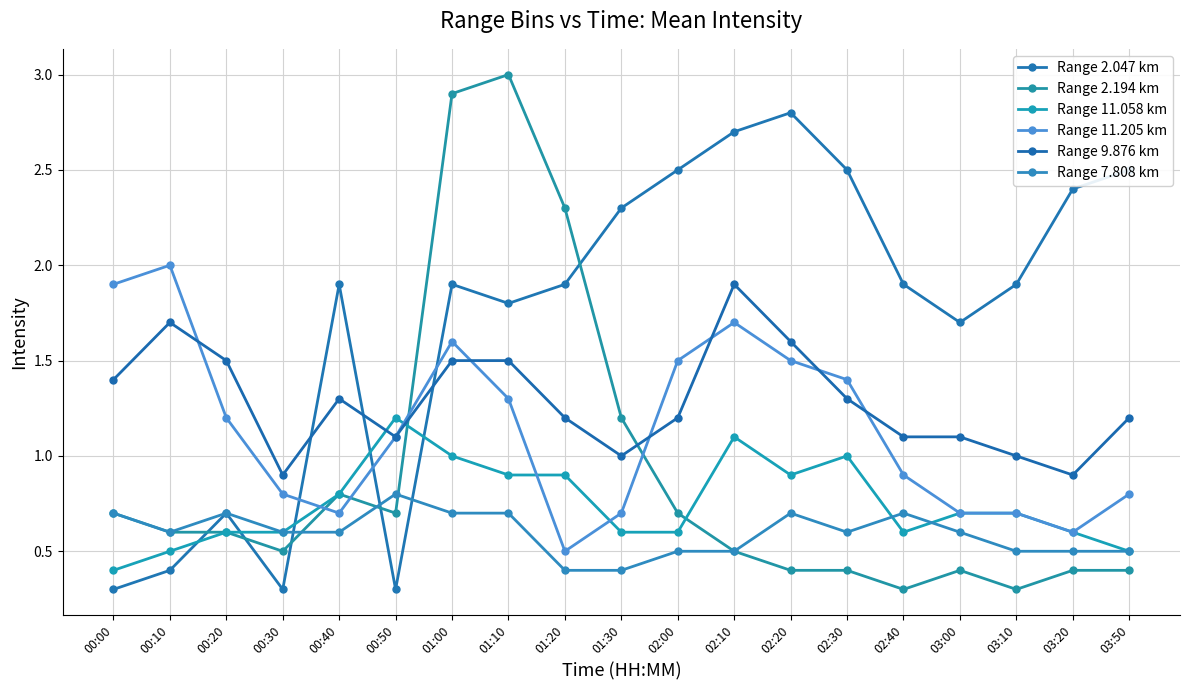

What is the label of the 6th point from the left?

00:50